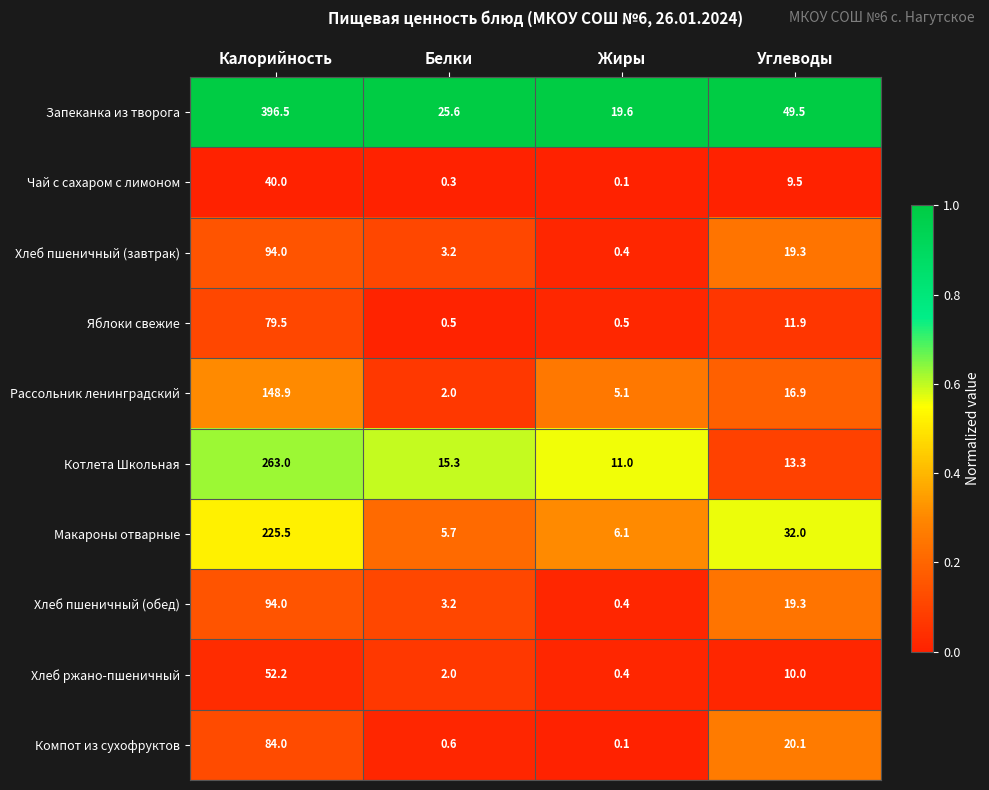

Rank the categories by Хлеб пшеничный (завтрак) value from lowest to highest.

Жиры, Белки, Углеводы, Калорийность